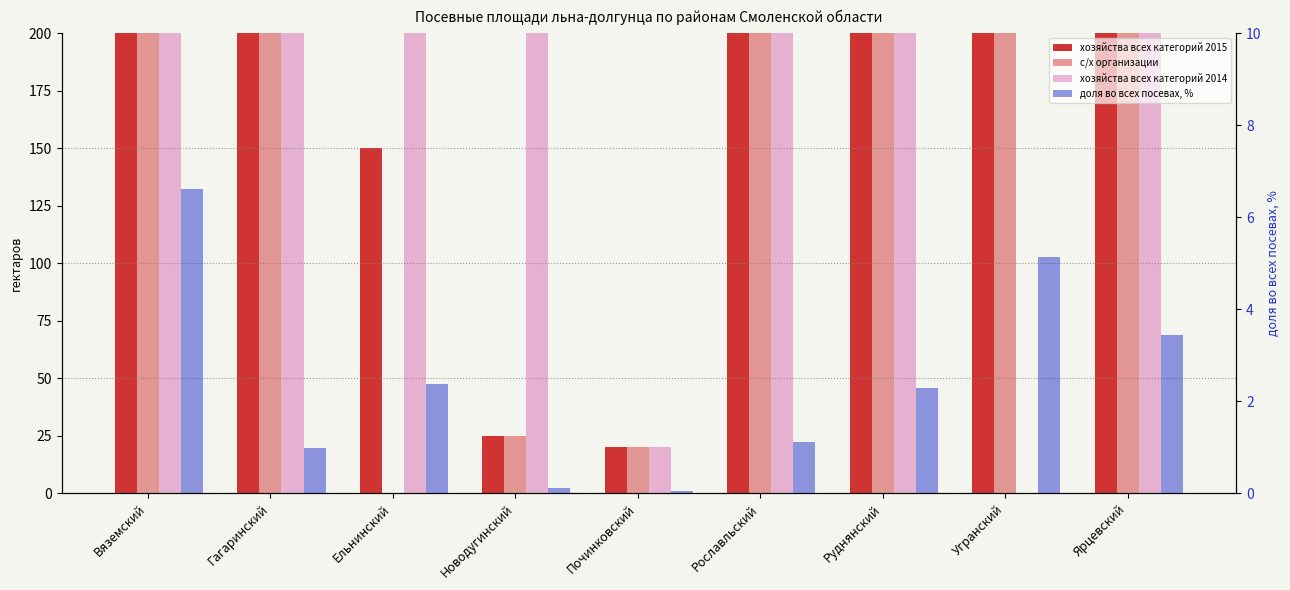

Is it true that доля во всех посевах, % equals 1.5 at Ельнинский?

False